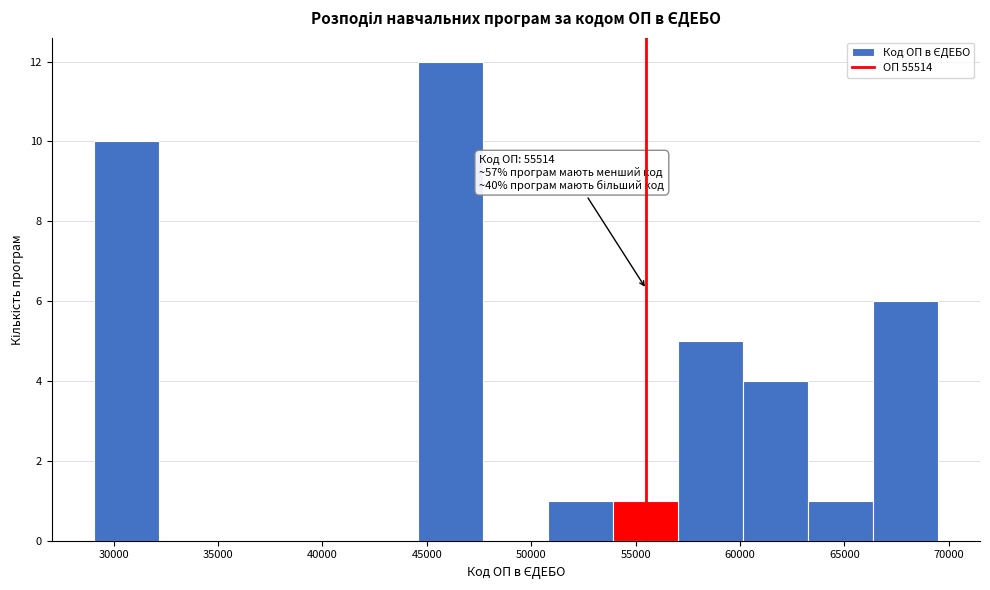

Over which range of the x-axis is the bar tallest?

44500 to 47500